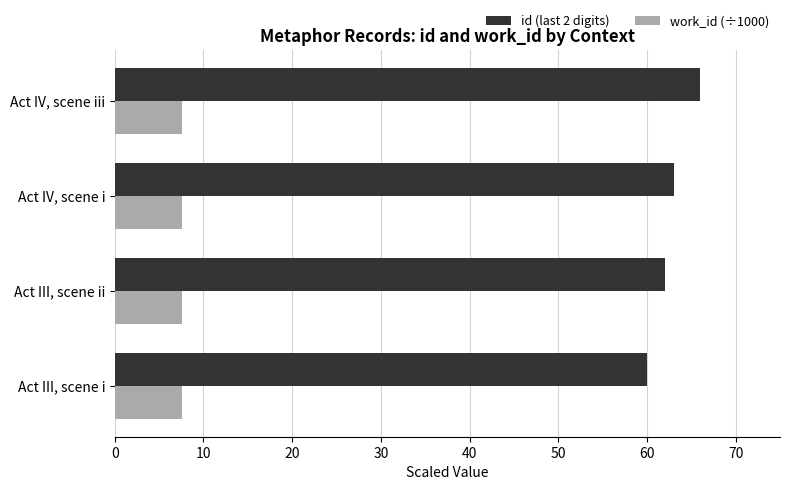

Rank the series by their maximum value, from lowest to highest.

work_id (÷1000), id (last 2 digits)